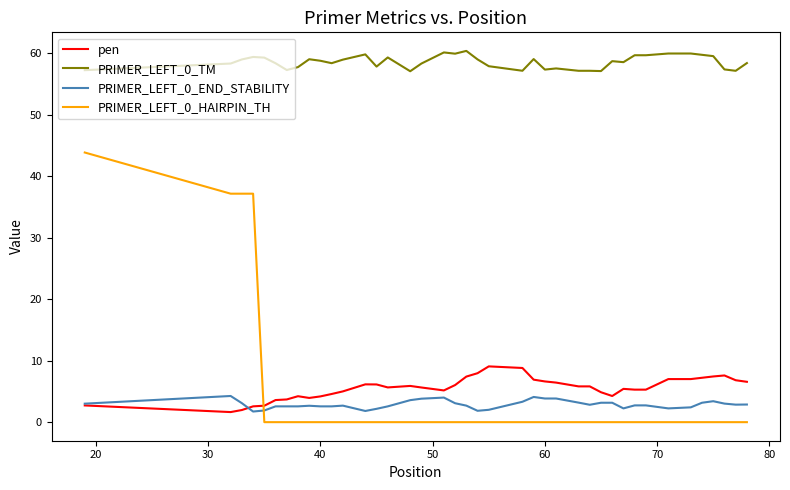

True or false: pen and PRIMER_LEFT_0_HAIRPIN_TH intersect in this chart.

True